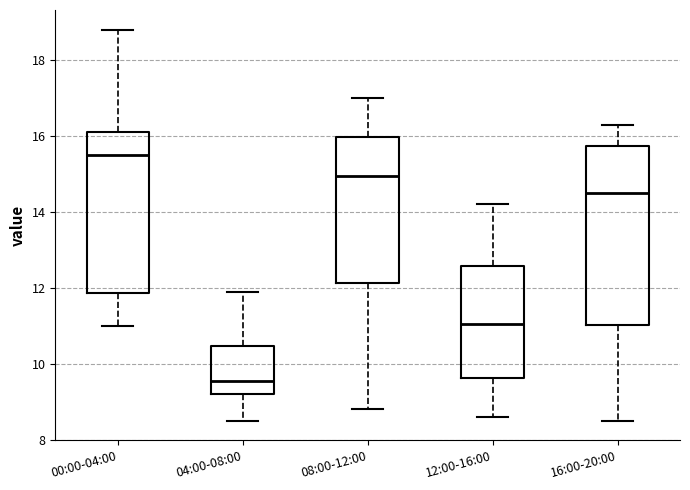

Reading left to right, read every box against the y-axis: the position of its median line, the range the box covers, and the ends of its whiskers. The values are not printed on the chart, so give them approximately, as read against the axis.

00:00-04:00: median 15.6, box 11.8 to 16.2, whiskers 11.0 to 18.8
04:00-08:00: median 9.6, box 9.2 to 10.4, whiskers 8.6 to 12.0
08:00-12:00: median 15.0, box 12.2 to 16.0, whiskers 8.8 to 17.0
12:00-16:00: median 11.0, box 9.6 to 12.6, whiskers 8.6 to 14.2
16:00-20:00: median 14.6, box 11.0 to 15.8, whiskers 8.6 to 16.4